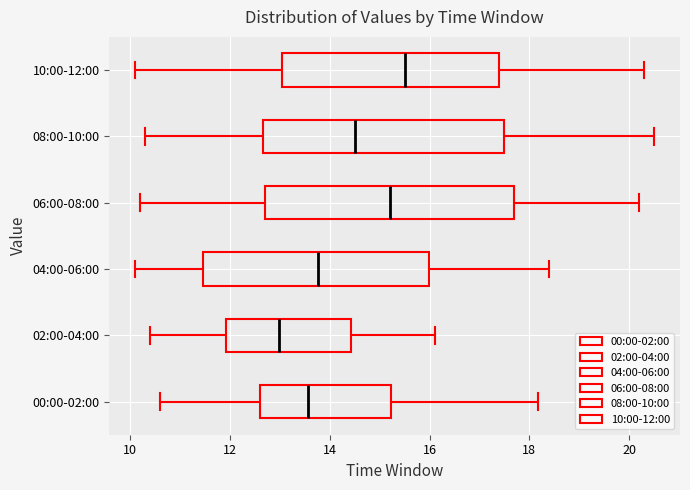

Reading bottom to top, transcribe this box plot: for each box, give where its median line is, the range the box spans, and where its two whiskers end, as read against the x-axis. The values are not printed on the chart, so give them approximately, as read against the axis.

00:00-02:00: median 13.6, box 12.6 to 15.2, whiskers 10.6 to 18.2
02:00-04:00: median 13.0, box 12.0 to 14.4, whiskers 10.4 to 16.2
04:00-06:00: median 13.8, box 11.4 to 16.0, whiskers 10.2 to 18.4
06:00-08:00: median 15.2, box 12.8 to 17.8, whiskers 10.2 to 20.2
08:00-10:00: median 14.6, box 12.6 to 17.6, whiskers 10.4 to 20.6
10:00-12:00: median 15.6, box 13.0 to 17.4, whiskers 10.2 to 20.4